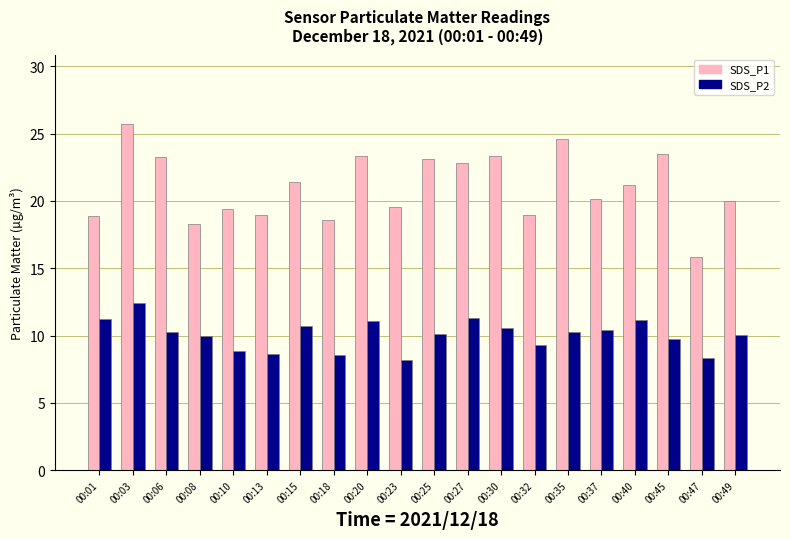

Is it true that SDS_P2 equals 10.4 at 00:37?

True